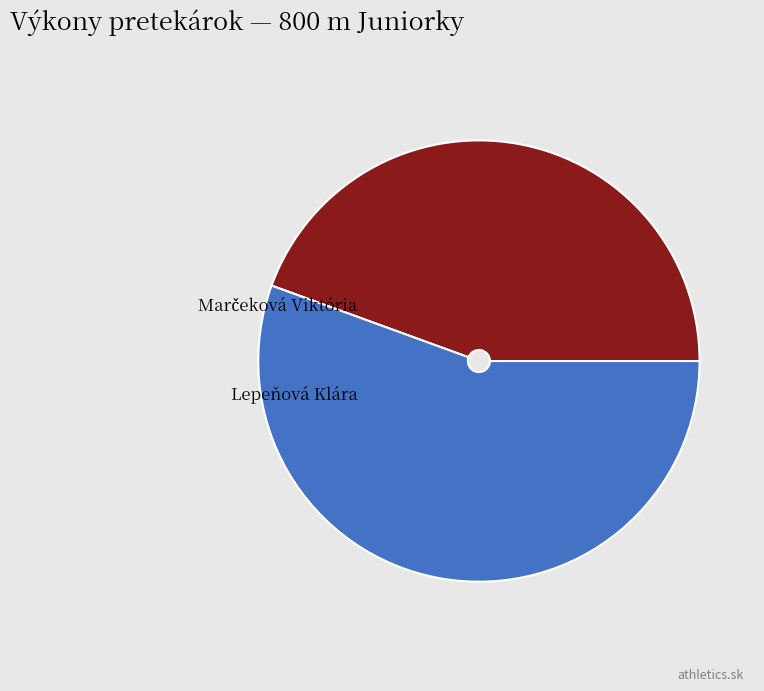

Which category accounts for the majority?

Lepeňová Klára